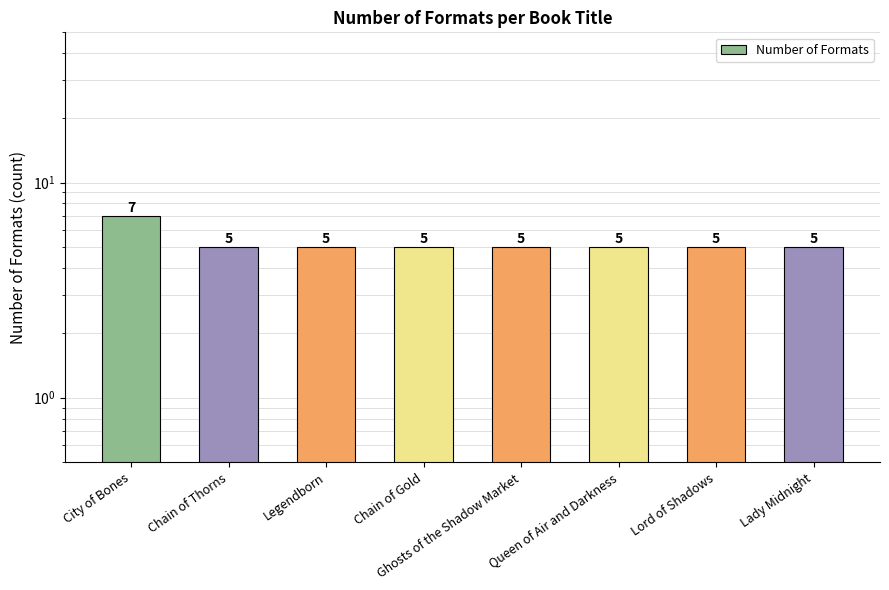

How many categories are shown in the chart?

8